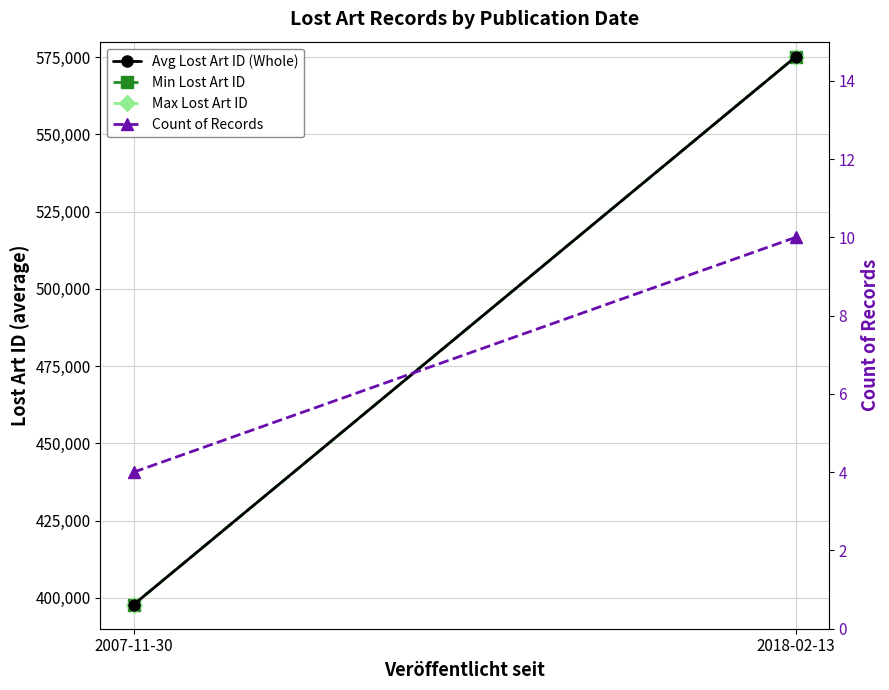

The Avg Lost Art ID (Whole) series shows 750348.2 at 2018-02-13. True or false?

False